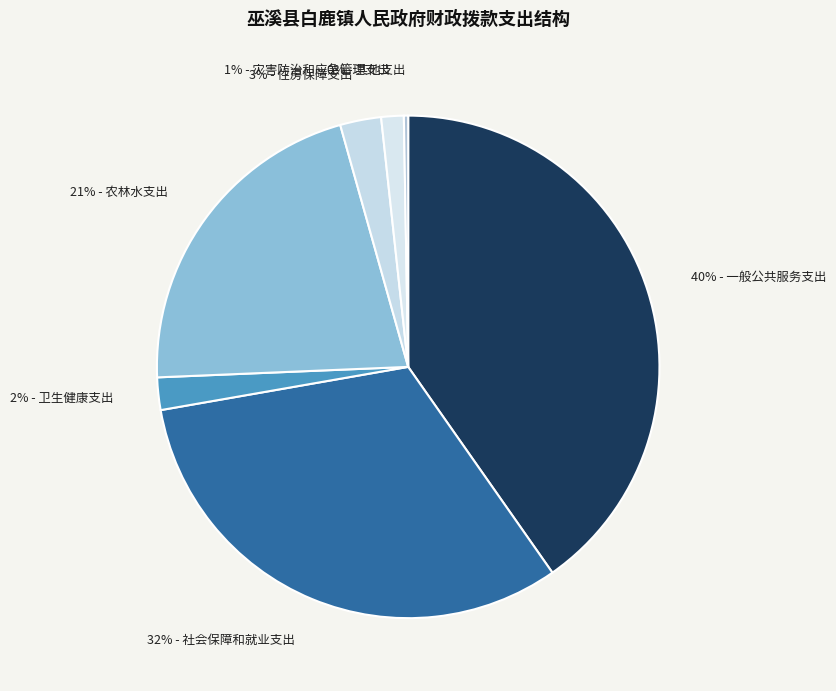

To the nearest percent, what is the difference between the largest and smallest slice percentages?

40%